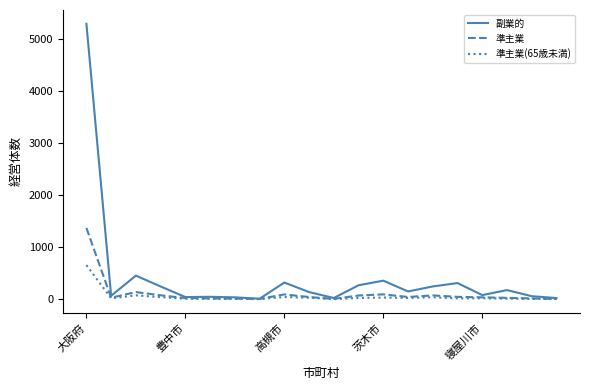

Which series has the widest spread of values?

副業的